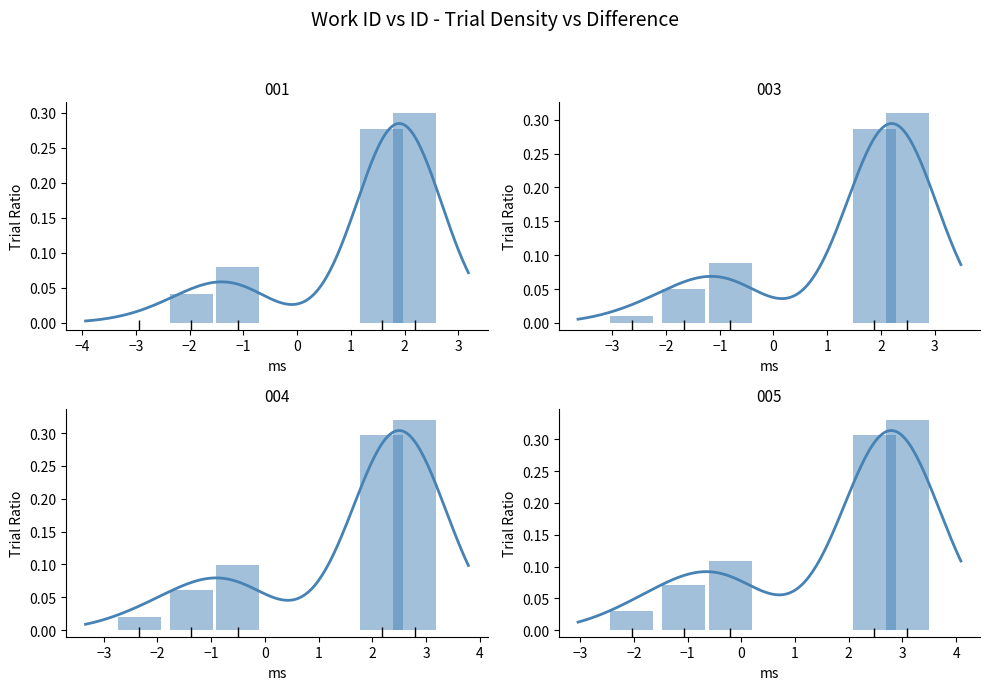

What is the difference between the second highest and minimum values?

0.3